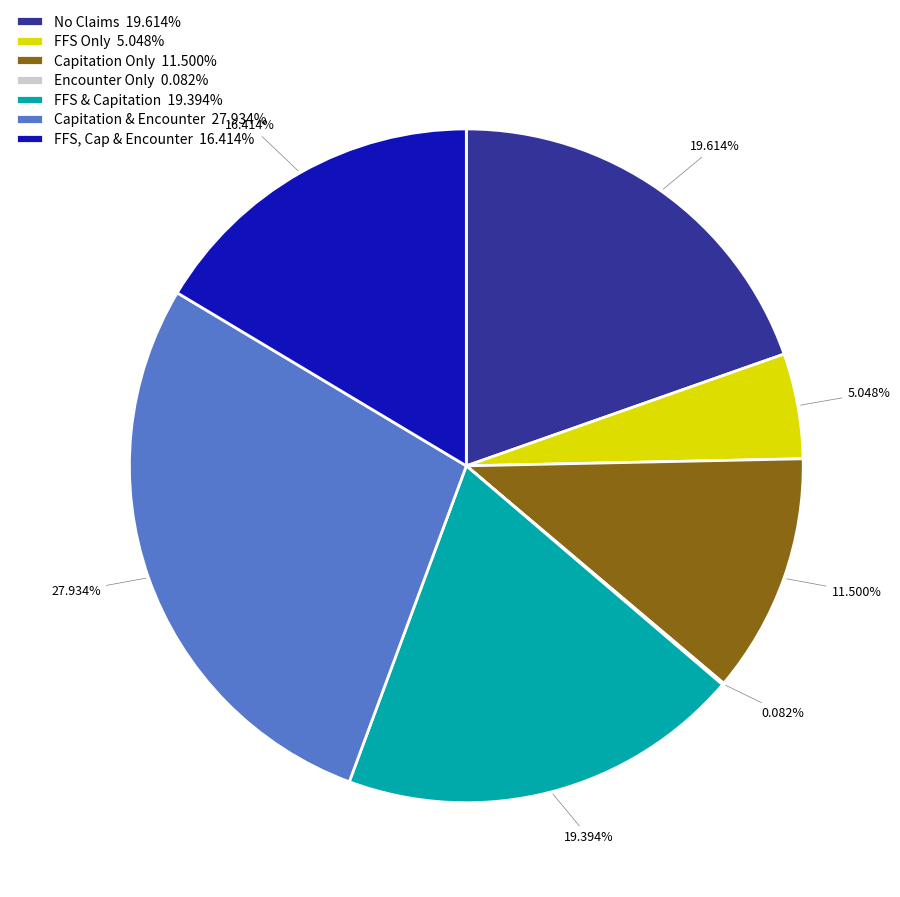

What is the ratio of the value at Capitation & Encounter 27.934% to the value at Capitation Only 11.500%?

2.4